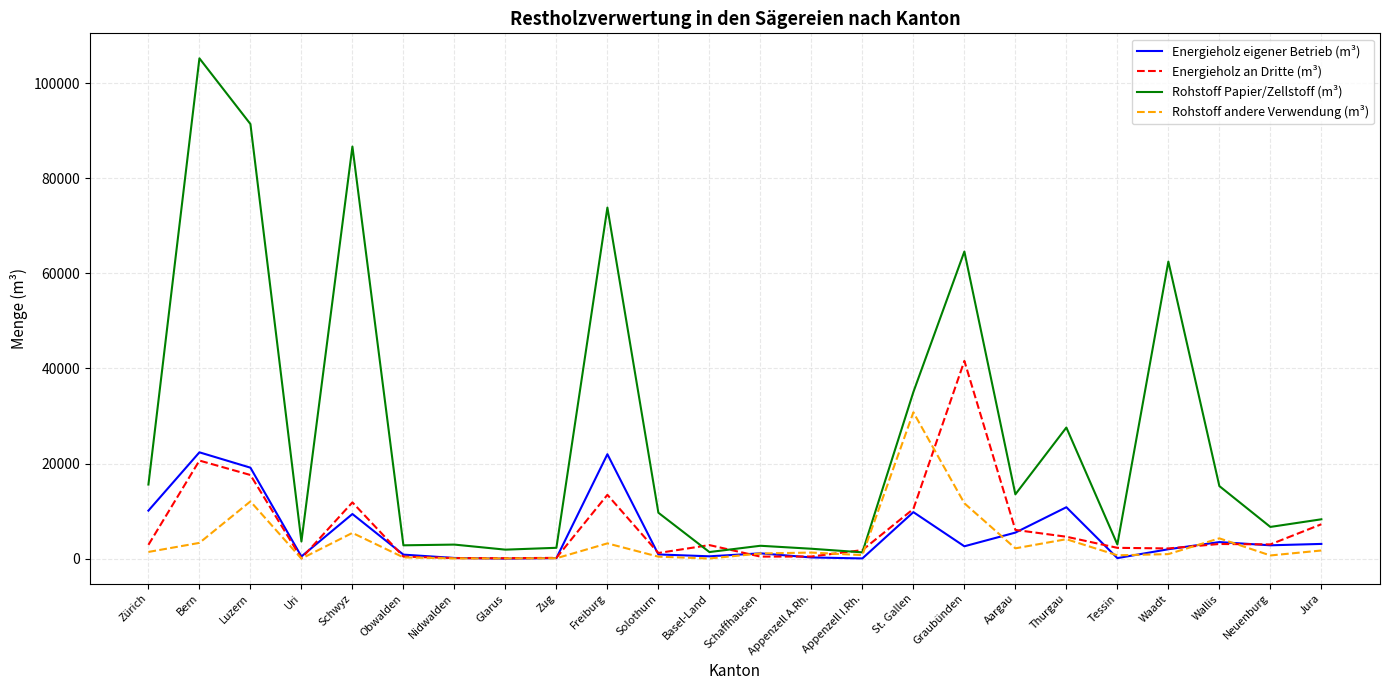

List the series in order of their peak value, highest first.

Rohstoff Papier/Zellstoff (m³), Energieholz an Dritte (m³), Rohstoff andere Verwendung (m³), Energieholz eigener Betrieb (m³)